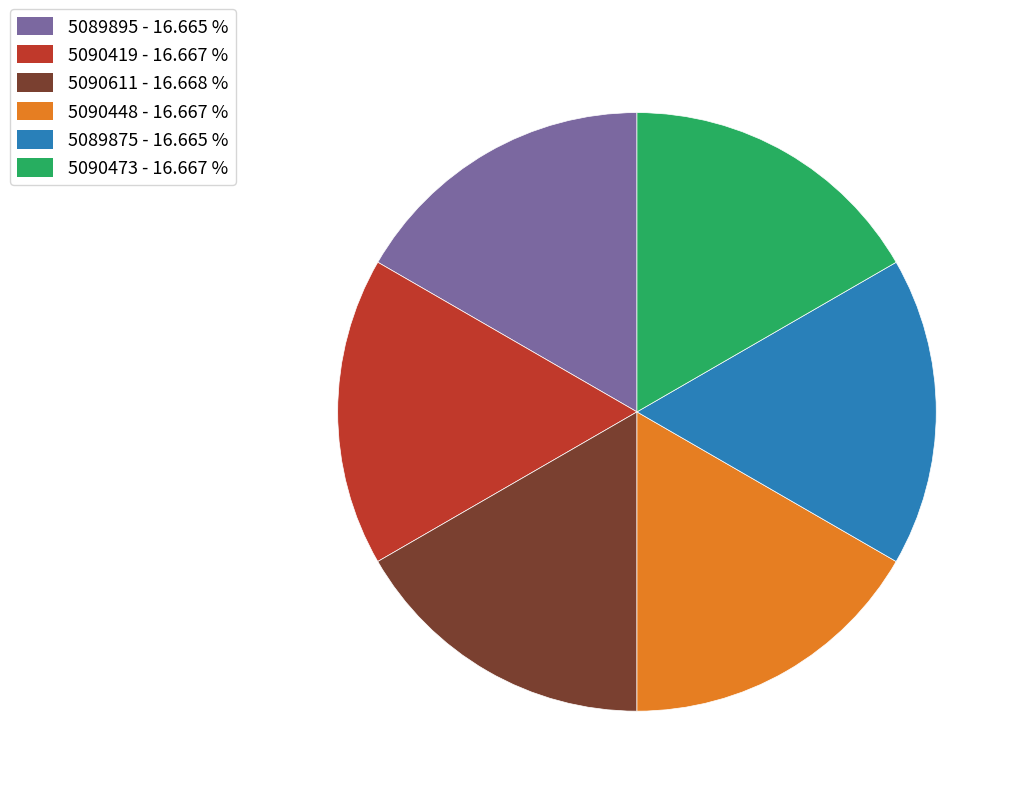

Count the number of slices in the pie.

6